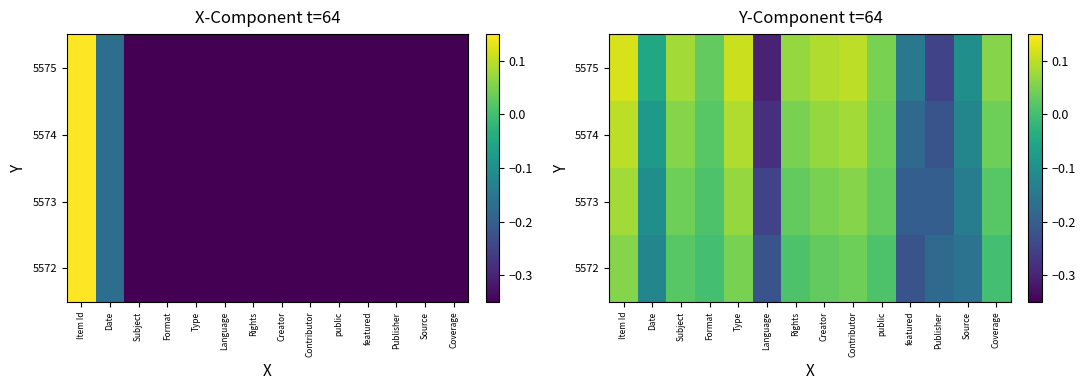

How many data points in 5574 are less than 0?

5